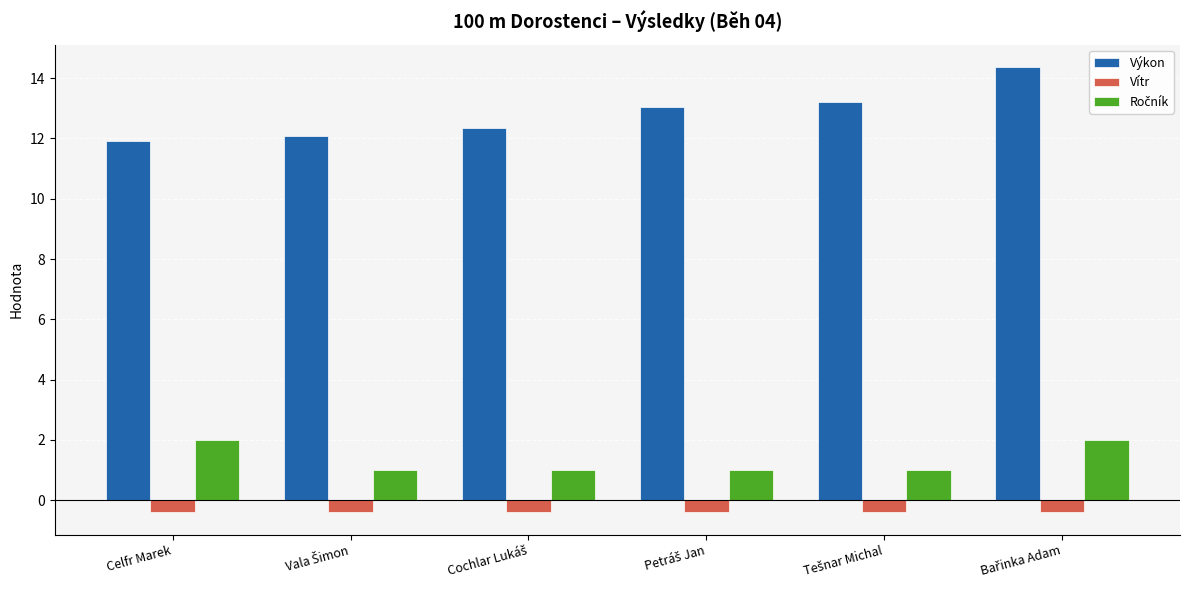

What is the greatest value displayed?

14.4